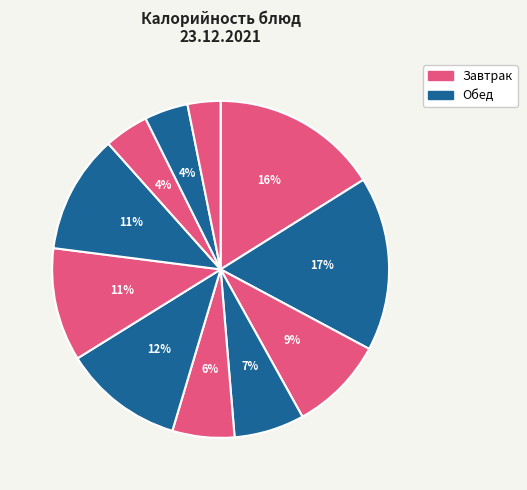

How many segments does this pie chart have?

11